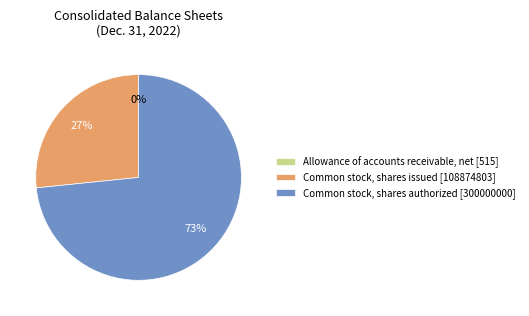

True or false: Common stock, shares authorized [300000000] accounts for 73% of the total.

True